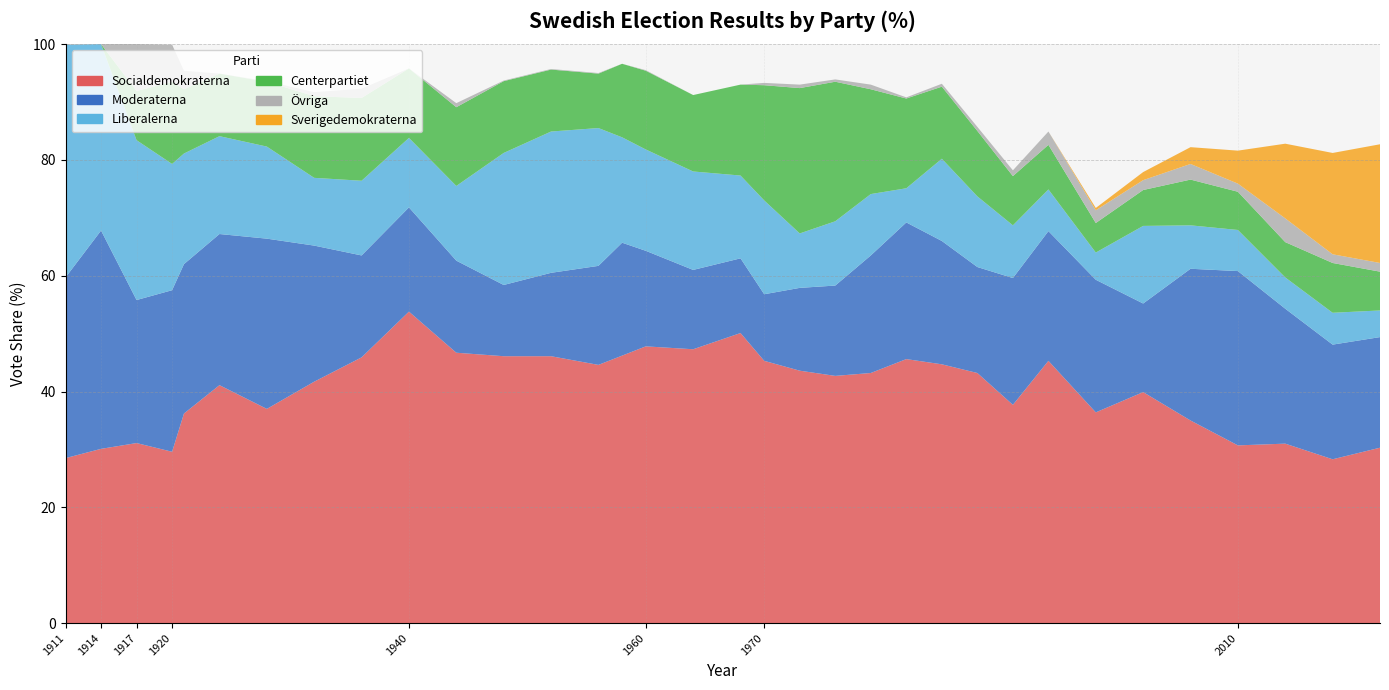

Reading left to right, what are all the values shown in this chart?

Socialdemokraterna: 28.5	30.1	31.1	29.6	36.2	41.1	37.0	41.7	45.9	53.8	46.7	46.1	46.1	44.6	46.2	47.8	47.3	50.1	45.3	43.6	42.7	43.2	45.6	44.7	43.2	37.7	45.3	36.4	39.9	35.0	30.7	31.0	28.3	30.3
Moderaterna: 31.2	37.7	24.7	27.9	25.8	26.1	29.4	23.5	17.6	18.0	15.9	12.3	14.4	17.1	19.5	16.5	13.7	12.9	11.5	14.3	15.6	20.3	23.6	21.3	18.3	21.9	22.4	22.9	15.3	26.2	30.1	23.3	19.8	19.1
Liberalerna: 40.2	32.2	27.6	21.8	19.1	16.9	15.9	11.7	12.9	12.0	12.9	22.8	24.4	23.8	18.2	17.5	17.0	14.3	16.2	9.4	11.1	10.6	5.9	14.2	12.2	9.1	7.2	4.7	13.4	7.5	7.1	5.4	5.5	4.6
Centerpartiet: 0.0	0.0	8.5	14.2	11.1	10.8	11.2	14.1	14.3	12.0	13.6	12.4	10.7	9.4	12.7	13.6	13.2	15.7	19.9	25.1	24.1	18.1	15.5	12.4	11.3	8.5	7.7	5.1	6.2	7.9	6.6	6.1	8.6	6.7
Övriga: 0.1	0.0	8.1	6.4	3.2	0.0	0.1	0.7	1.6	0.0	0.7	0.1	0.1	0.1	0.0	0.1	0.0	0.0	0.4	0.6	0.4	0.8	0.2	0.5	0.7	1.0	2.3	2.2	1.7	2.7	1.4	4.1	1.5	1.5
Sverigedemokraterna: 0.0	0.0	0.0	0.0	0.0	0.0	0.0	0.0	0.0	0.0	0.0	0.0	0.0	0.0	0.0	0.0	0.0	0.0	0.0	0.0	0.0	0.0	0.0	0.0	0.0	0.0	0.0	0.4	1.4	2.9	5.7	12.9	17.5	20.5